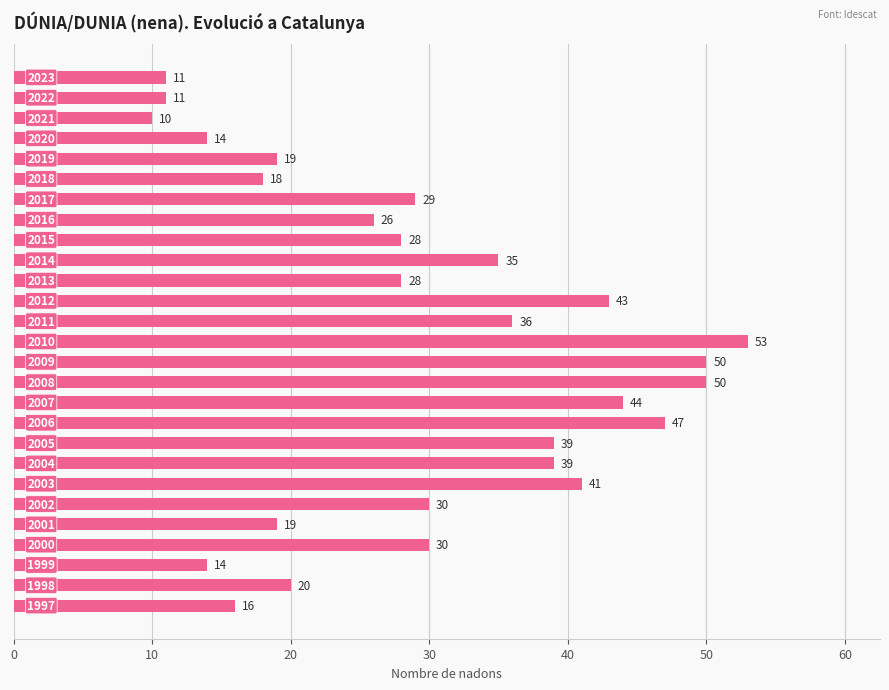

Count the number of data series in this chart.

1